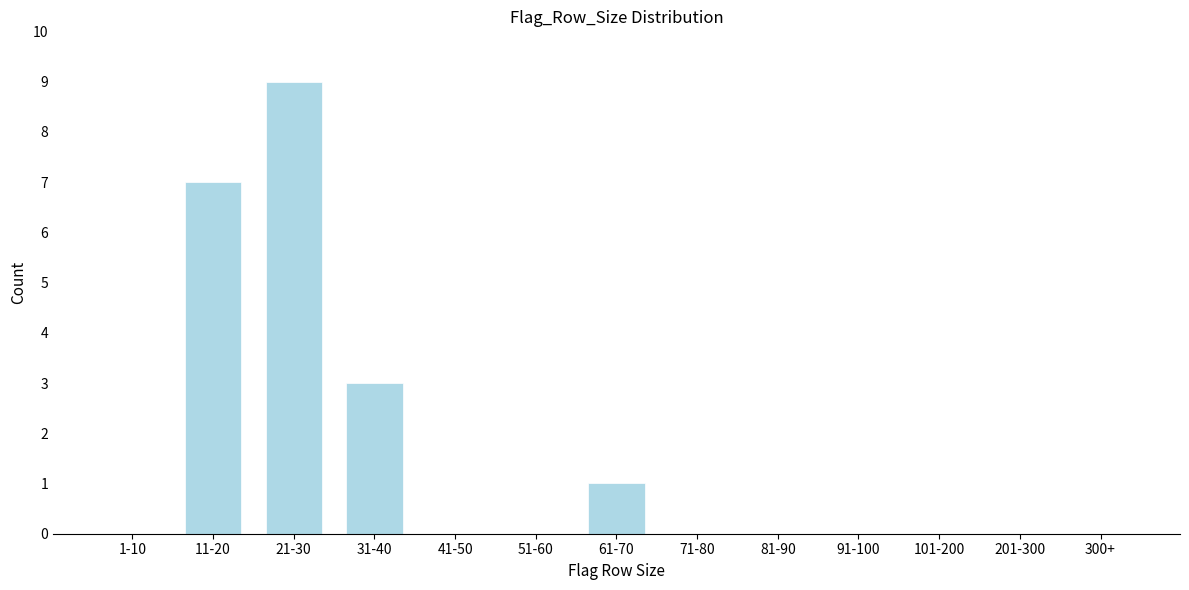

Reading right to left, what are all the values shown in this chart?

300+=0	201-300=0	101-200=0	91-100=0	81-90=0	71-80=0	61-70=1	51-60=0	41-50=0	31-40=3	21-30=9	11-20=7	1-10=0